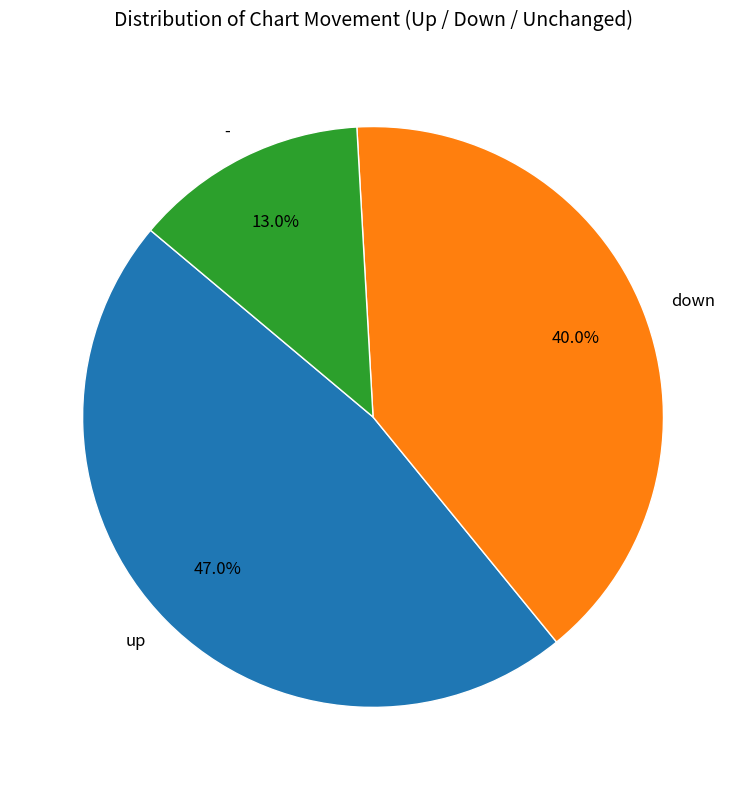

To the nearest percent, what is the combined percentage of up and down?

87%